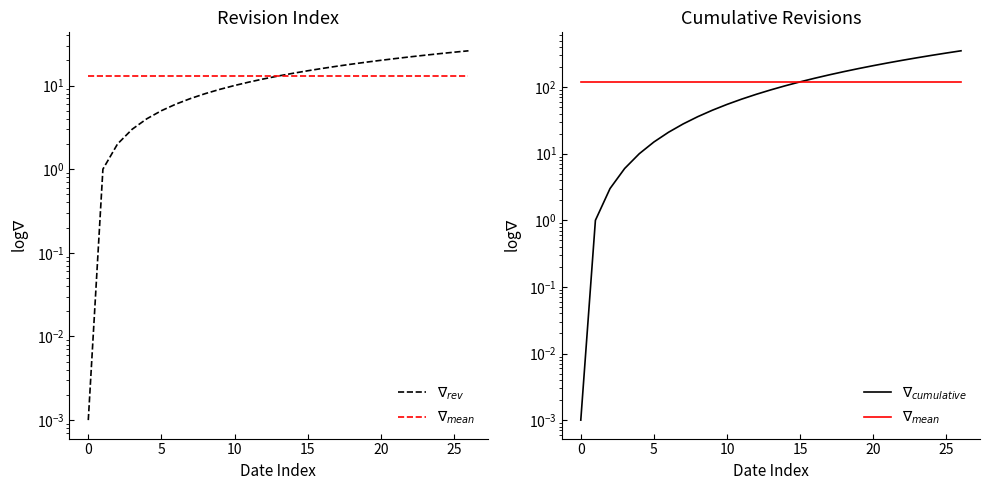

Reading right to left, extract all data points from this chart.

$\nabla_{rev}$: 26.0	25.0	24.0	23.0	22.0	21.0	20.0	19.0	18.0	17.0	16.0	15.0	14.0	13.0	12.0	11.0	10.0	9.0	8.0	7.0	6.0	5.0	4.0	3.0	2.0	1.0	0.0
$\nabla_{mean}$: 121.3	121.3	121.3	121.3	121.3	121.3	121.3	121.3	121.3	121.3	121.3	121.3	121.3	121.3	121.3	121.3	121.3	121.3	121.3	121.3	121.3	121.3	121.3	121.3	121.3	121.3	121.3
$\nabla_{cumulative}$: 351.0	325.0	300.0	276.0	253.0	231.0	210.0	190.0	171.0	153.0	136.0	120.0	105.0	91.0	78.0	66.0	55.0	45.0	36.0	28.0	21.0	15.0	10.0	6.0	3.0	1.0	0.0